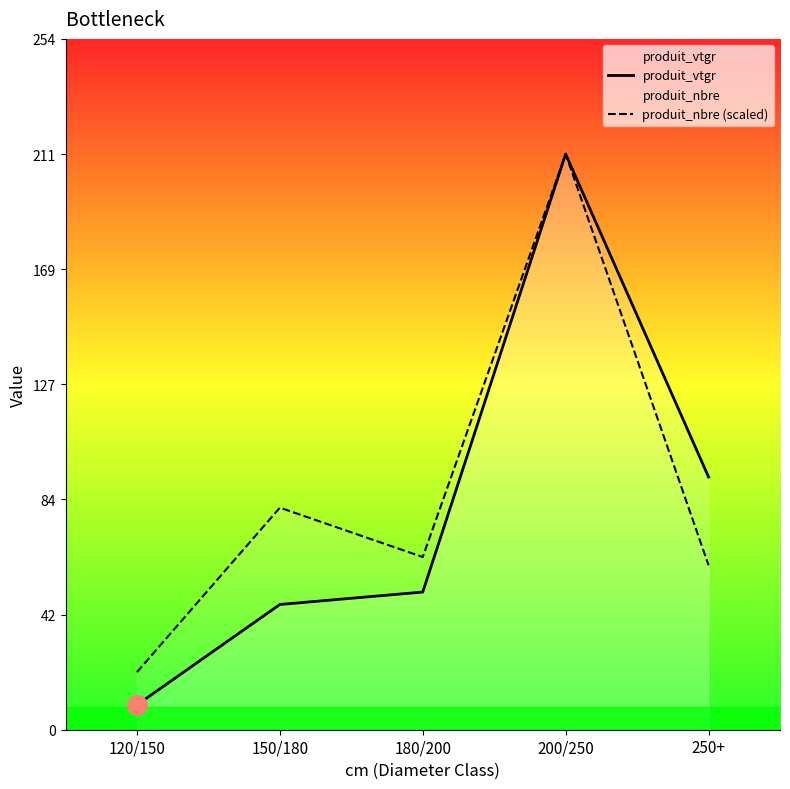

Which has a higher value, 150/180 or 180/200?

180/200